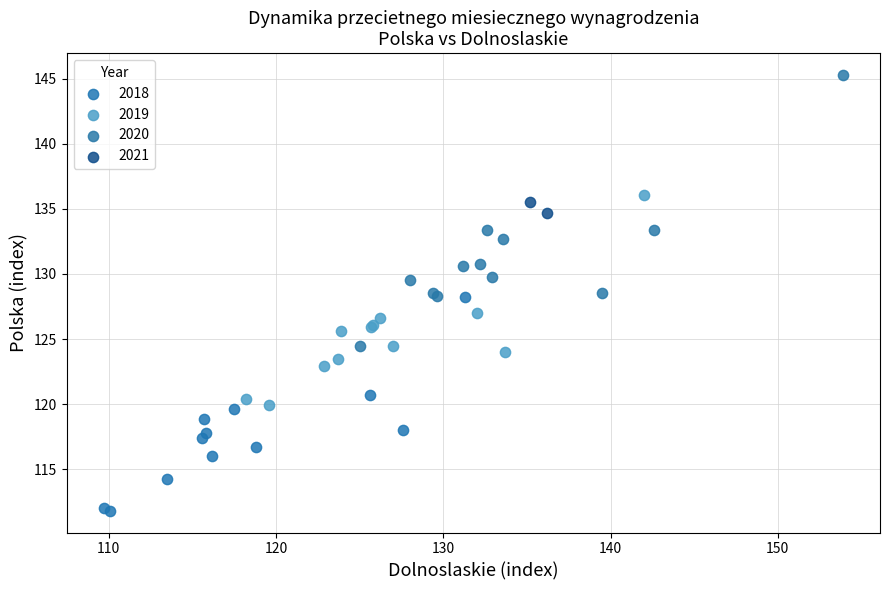

Which series has the widest spread of Y values?

2020